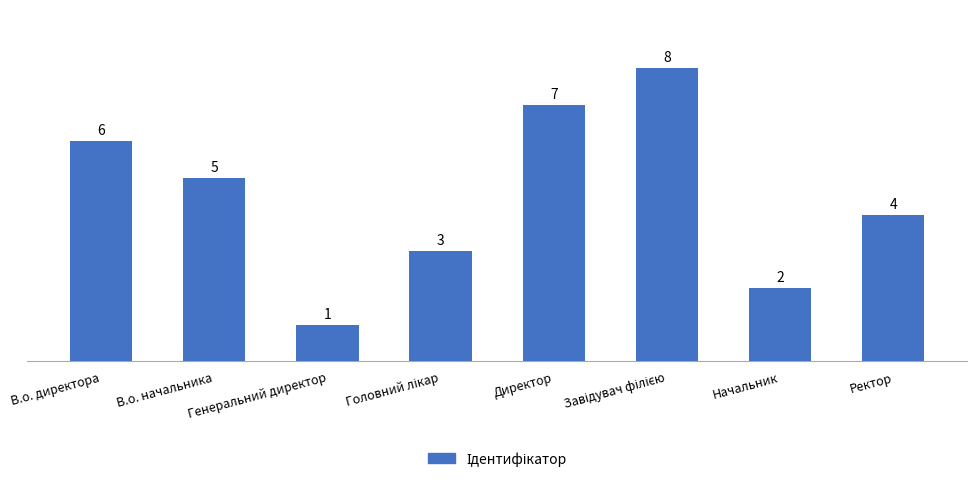

Which label corresponds to the smallest value in the chart?

Генеральний директор